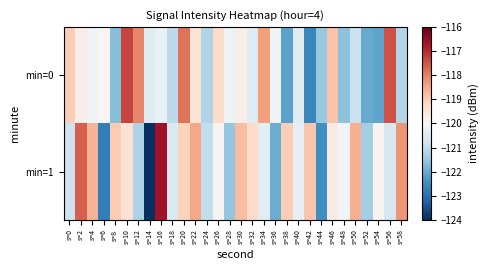

At how many categories does at least one series exceed -121?

28